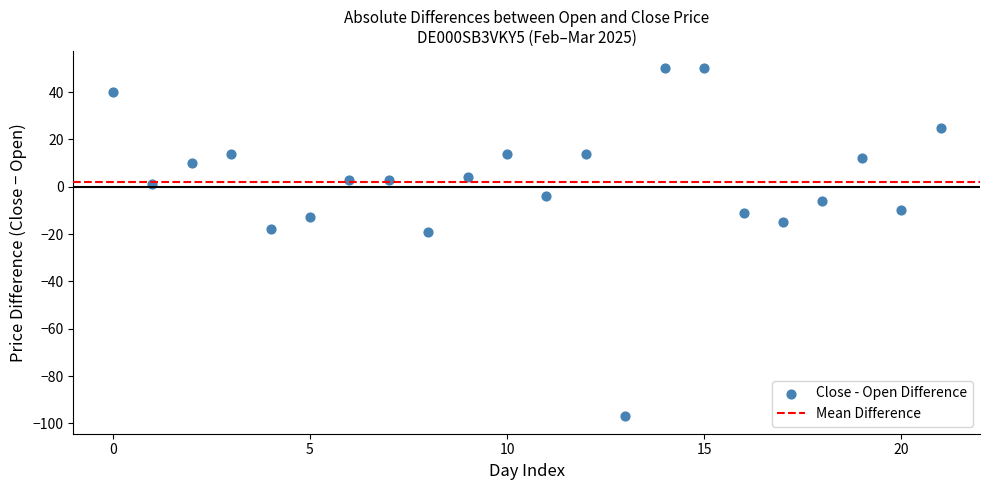

What is the range of Y values (max minus min)?

147